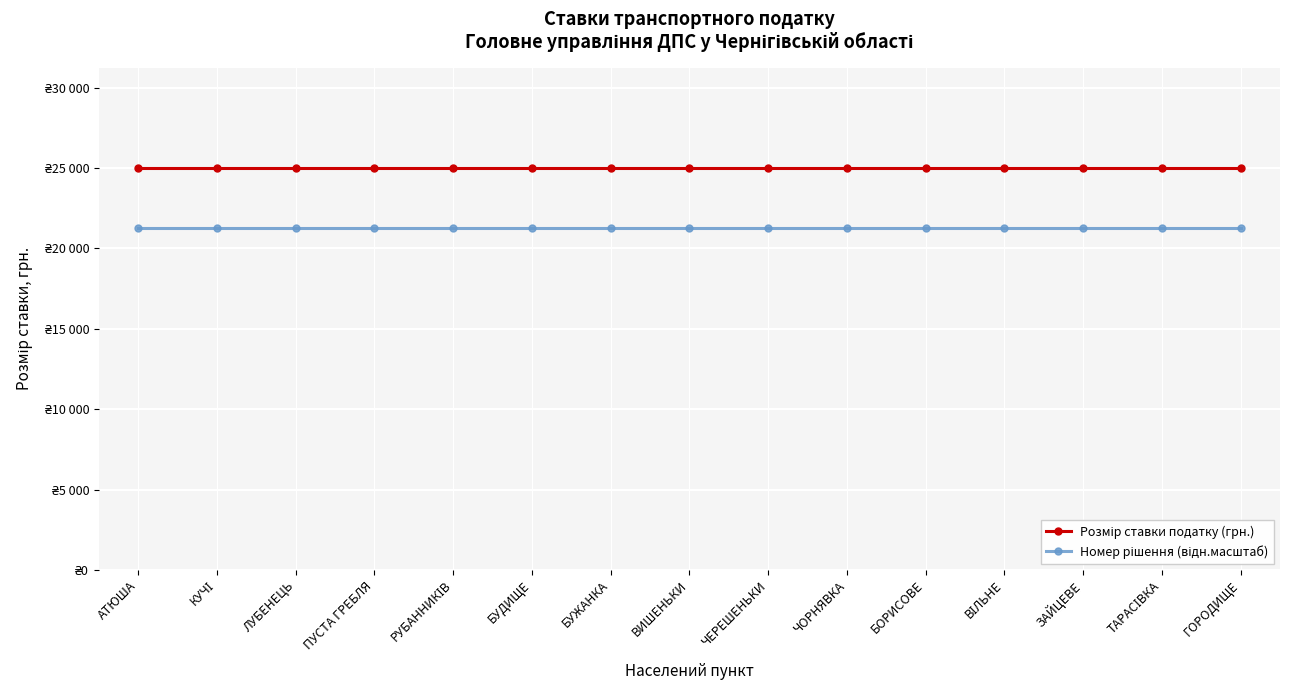

Does the chart have visible grid lines?

Yes